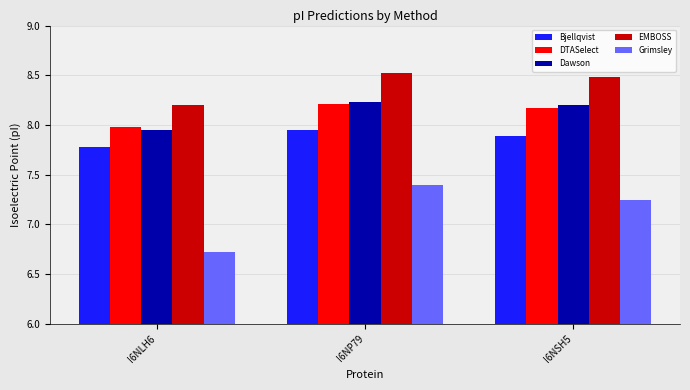

What is the difference between the highest and lowest values at I6NLH6?

1.5